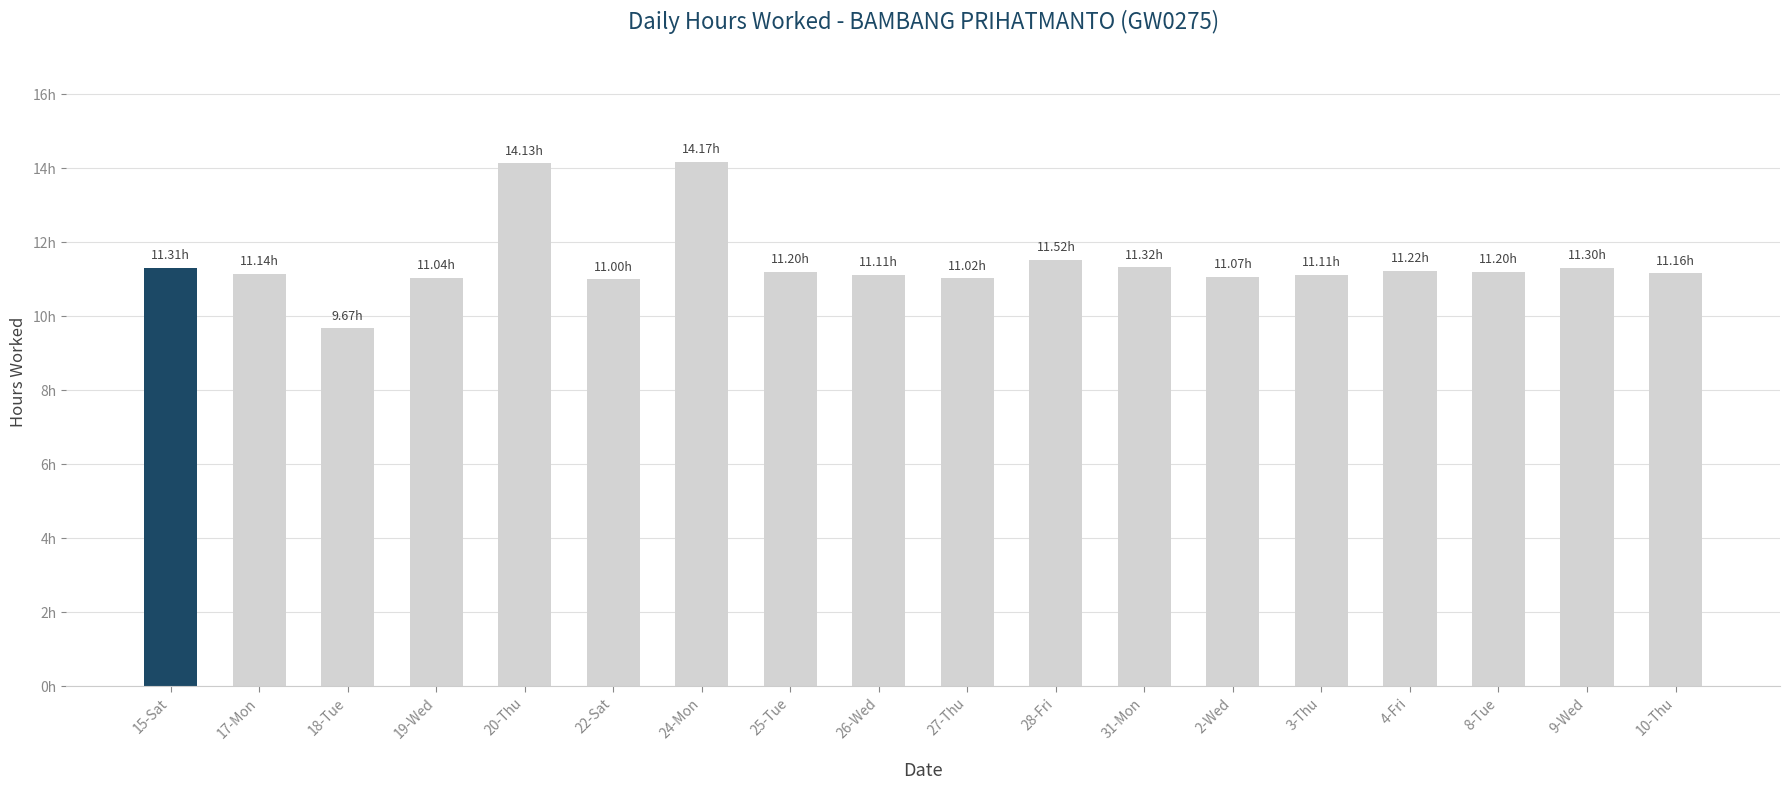

What is the value of the 5th bar from the left?

14.1